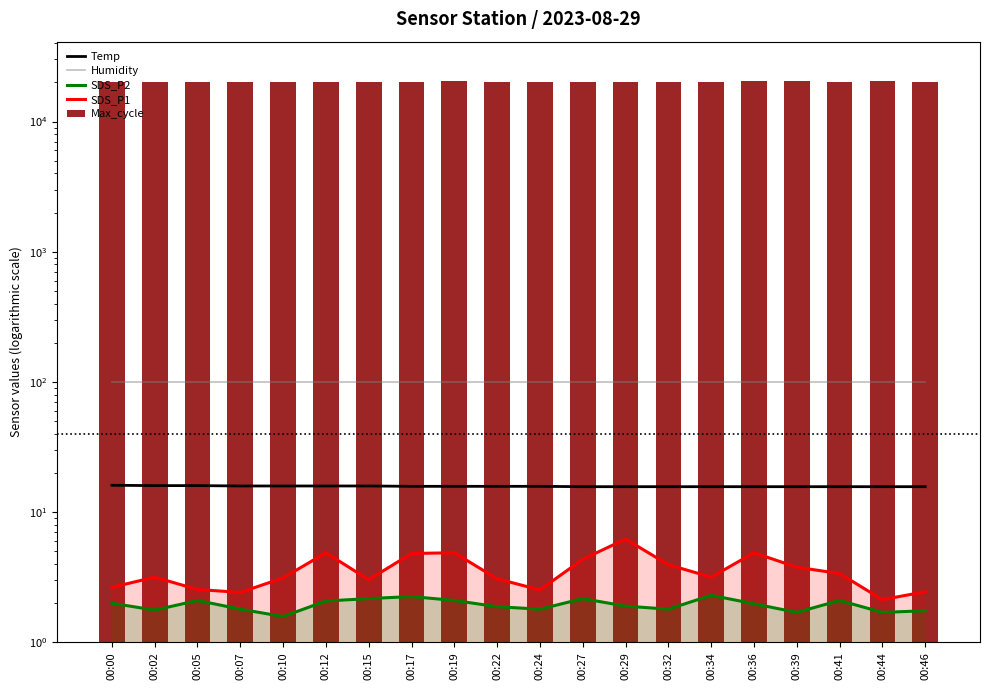

Between 00:39 and 00:29, which is larger?

00:39